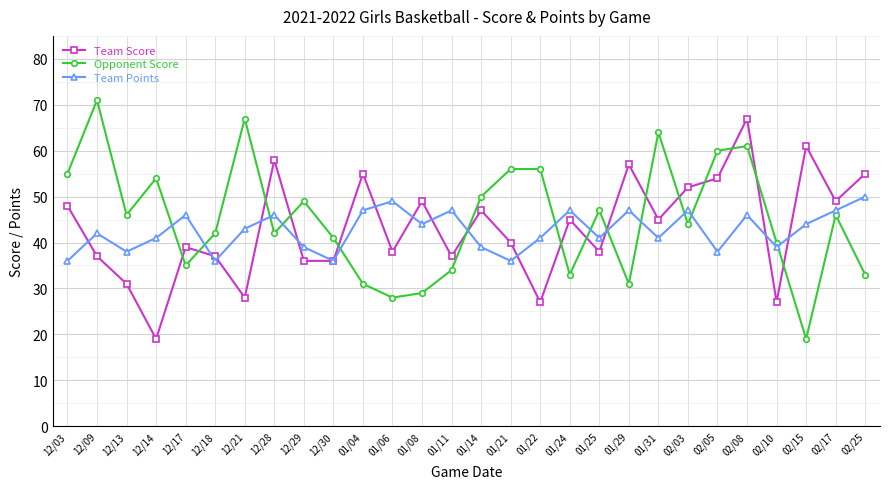

The value of Team Points at 12/21 is 67. True or false?

False